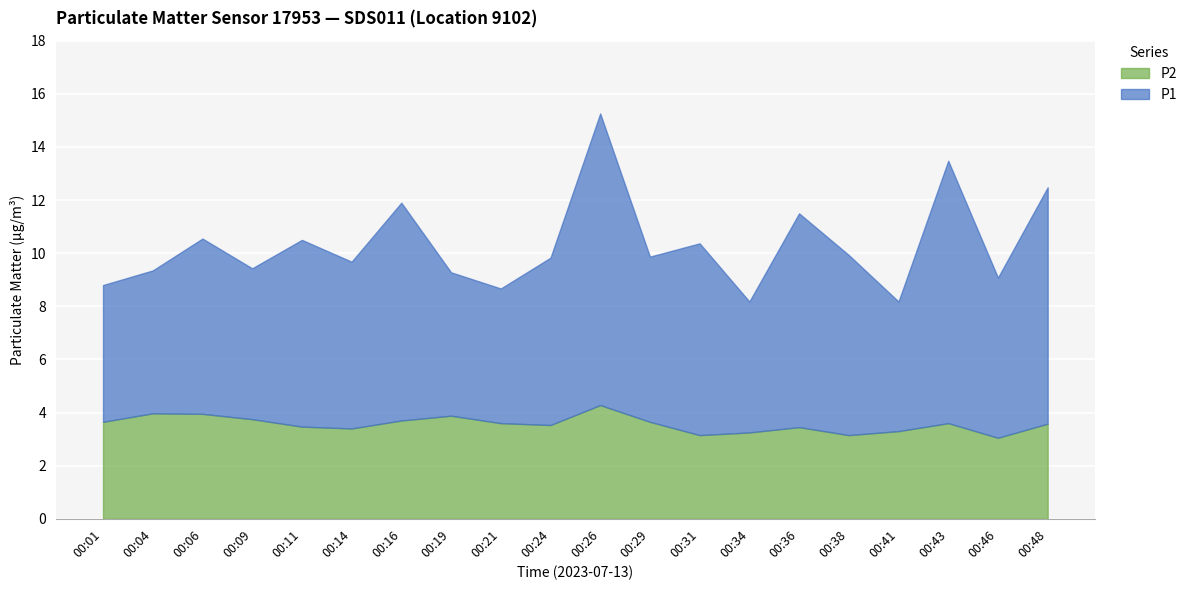

True or false: P1 and P2 intersect in this chart.

False